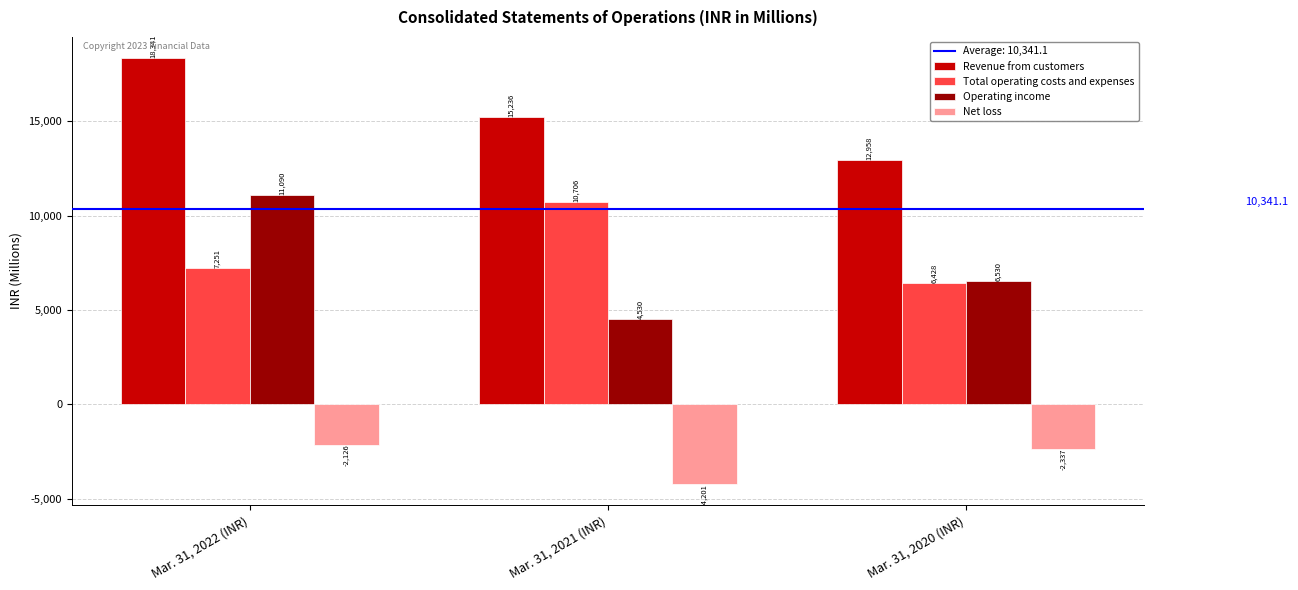

What is the value of the Revenue from customers bar at the 1st from the left?

18341